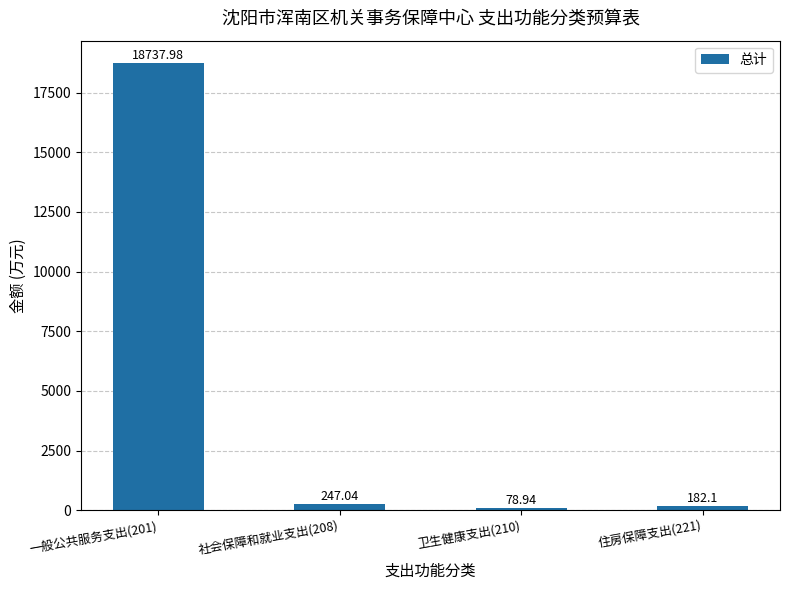

List the labels in order of value, smallest first.

卫生健康支出(210), 住房保障支出(221), 社会保障和就业支出(208), 一般公共服务支出(201)